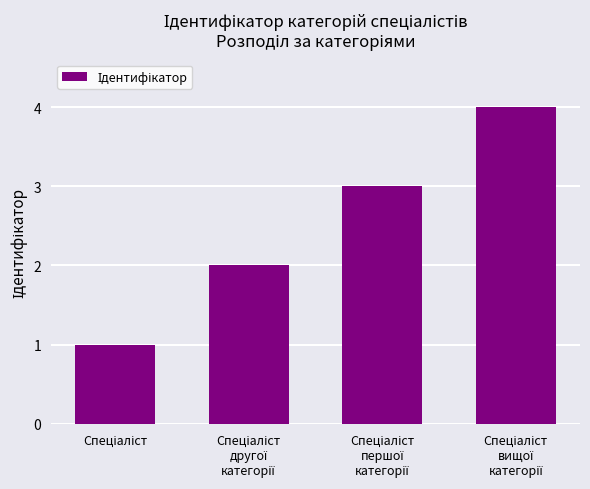

What is the difference between the maximum and minimum values?

3